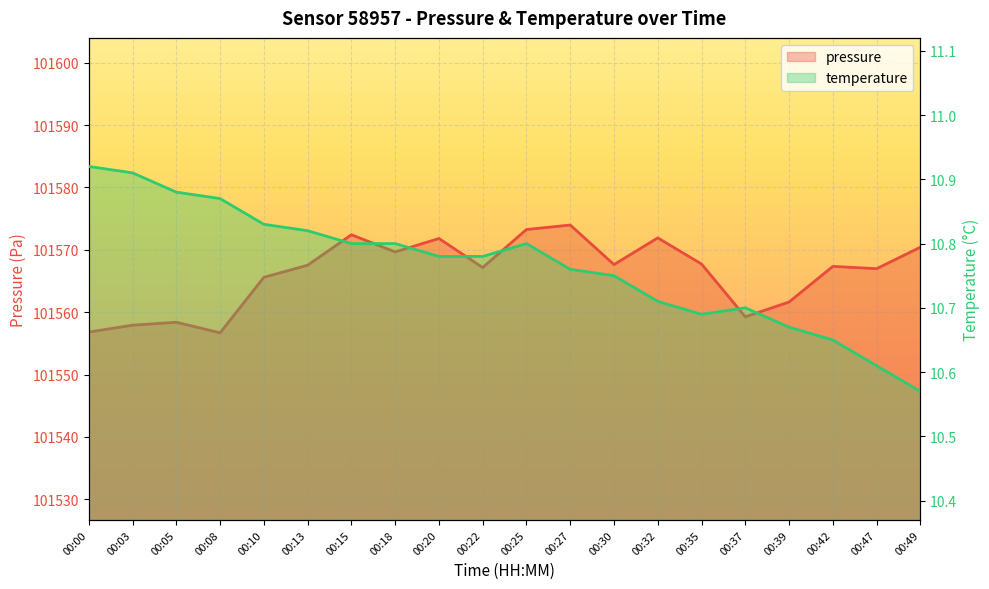

The value of pressure at 00:03 is 21305.6. True or false?

False